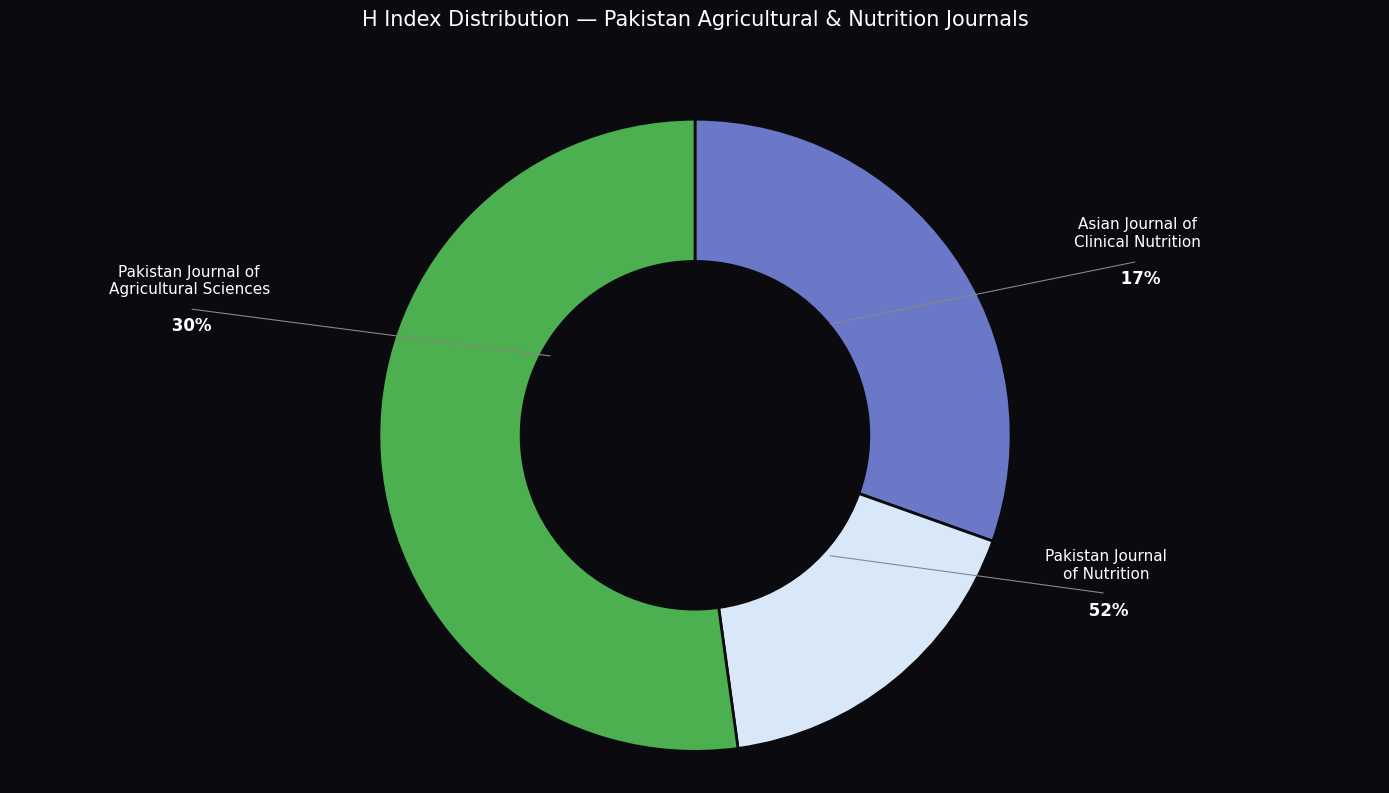

Rank the categories by value from lowest to highest.

Asian Journal of Clinical Nutrition, Pakistan Journal of Agricultural Sciences, Pakistan Journal of Nutrition